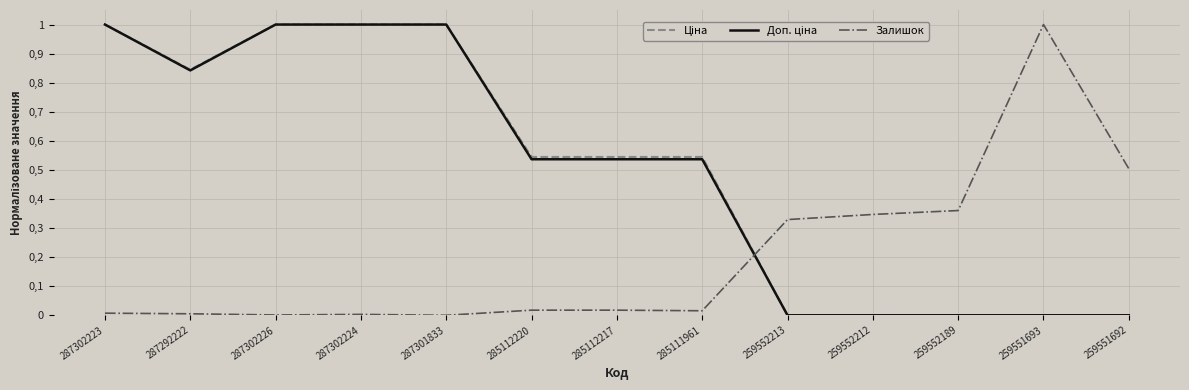

Does the chart have visible grid lines?

Yes